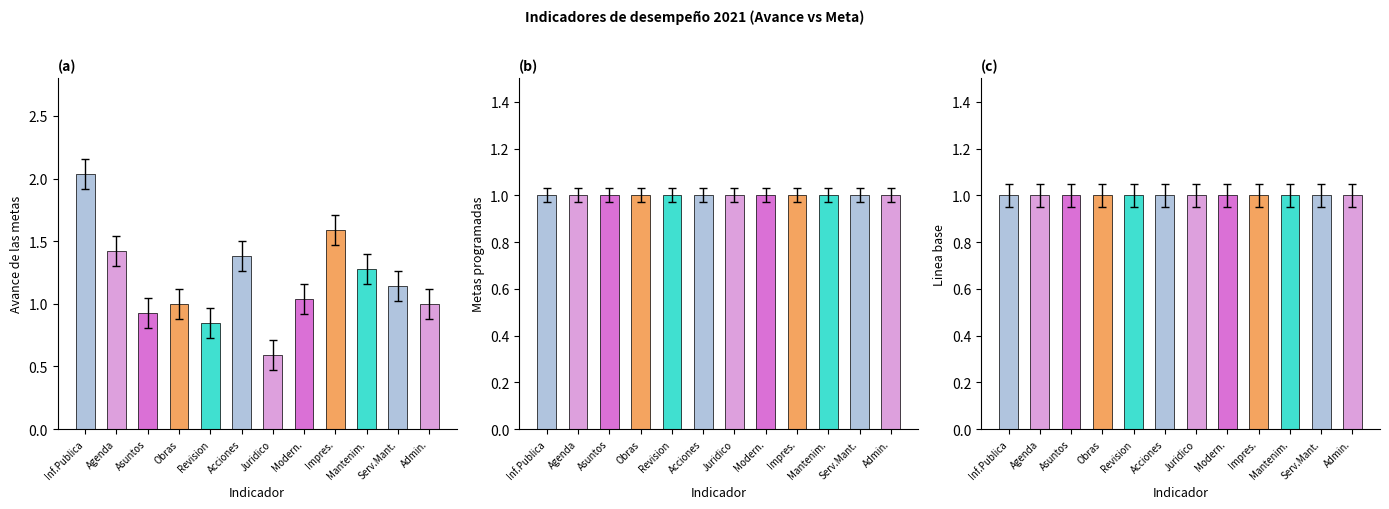

Reading left to right, what are all the values shown in this chart?

Avance de las metas: 2.0	1.4	0.9	1.0	0.8	1.4	0.6	1.0	1.6	1.3	1.1	1.0
Metas programadas: 1.0	1.0	1.0	1.0	1.0	1.0	1.0	1.0	1.0	1.0	1.0	1.0
Linea base: 1.0	1.0	1.0	1.0	1.0	1.0	1.0	1.0	1.0	1.0	1.0	1.0